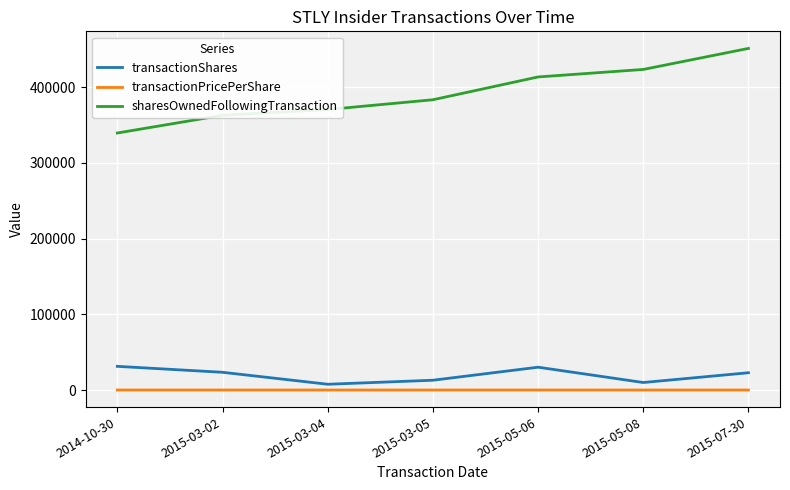

Which series changed the most between 2015-03-05 and 2015-07-30?

sharesOwnedFollowingTransaction